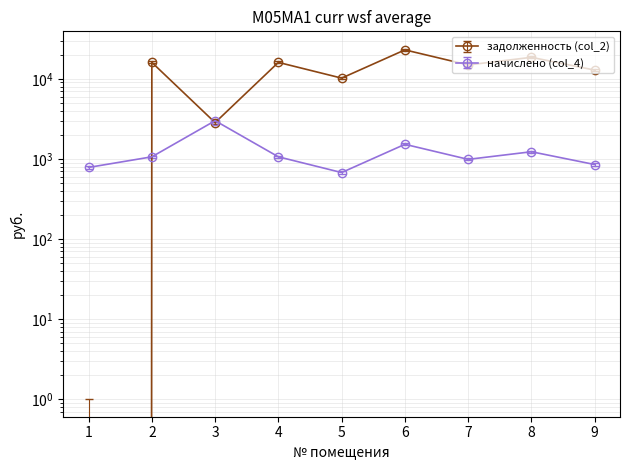

At 2, list the series in order from largest to smallest.

задолженность (col_2), начислено (col_4)